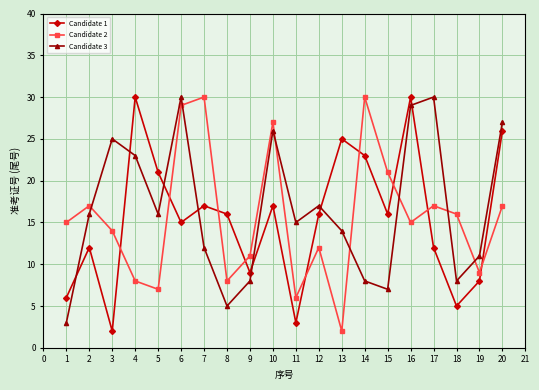

What is the difference between the Candidate 2 values at 4 and 11?

2